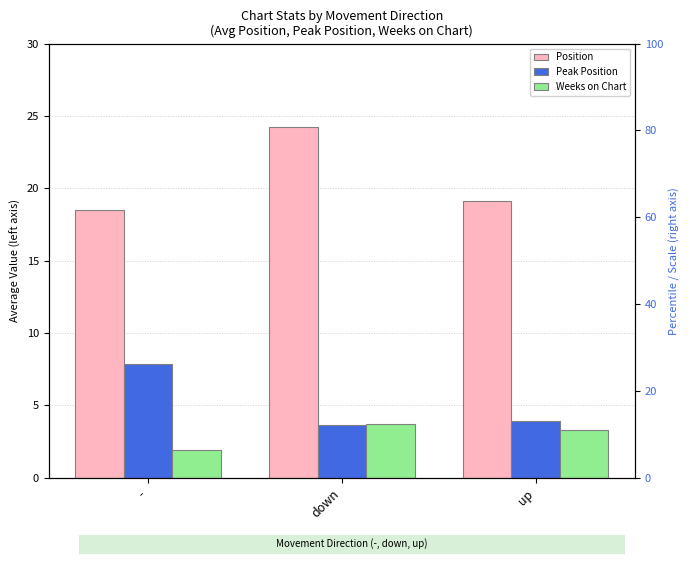

What is the sum of the Peak Position values at up and -?

11.8